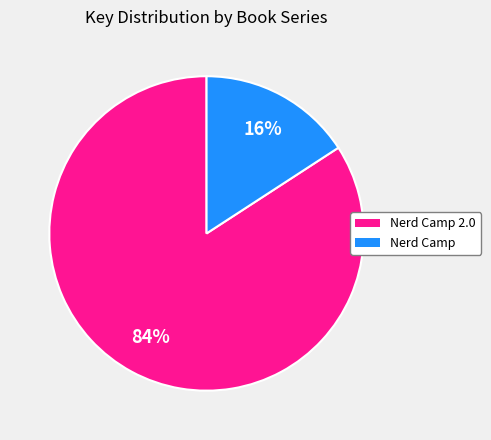

The Nerd Camp slice represents 16% of the pie. True or false?

True